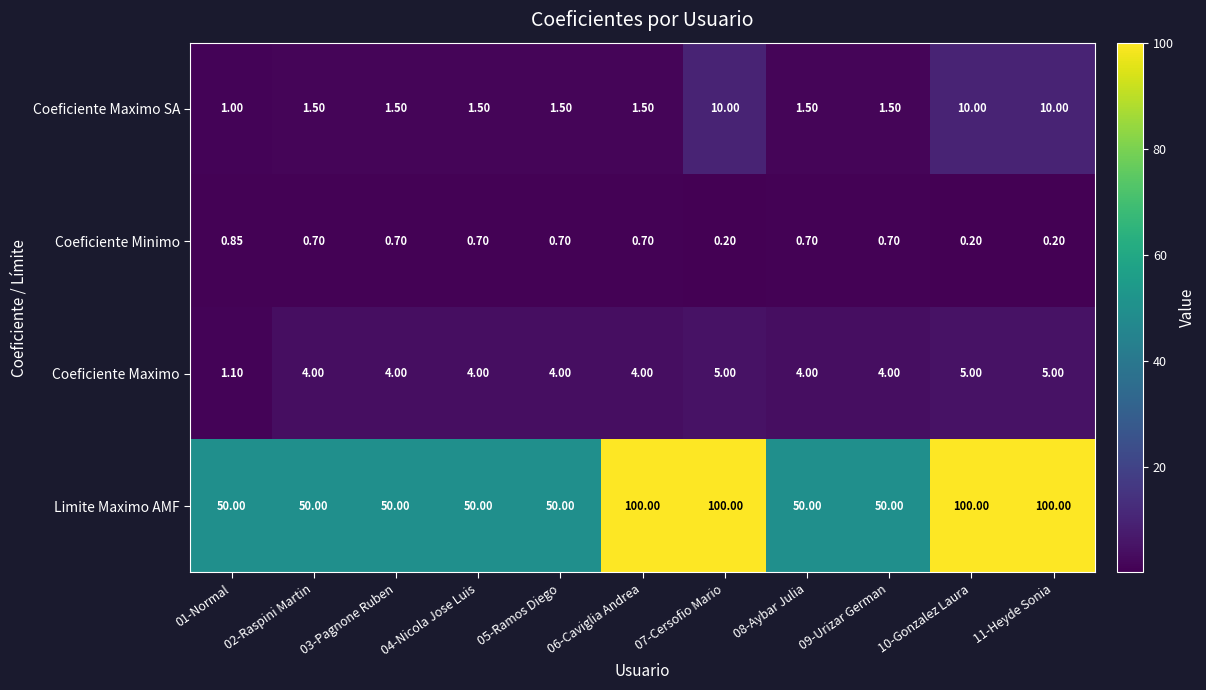

Which series has the widest spread of values?

Limite Maximo AMF